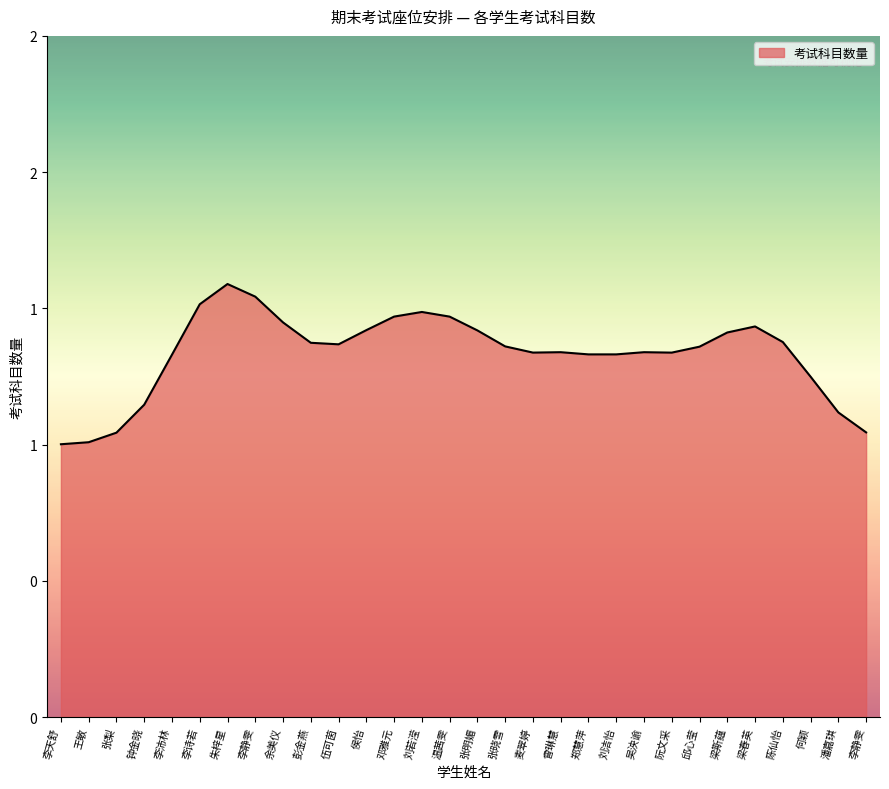

How many points are lower than both their immediate neighbors (excluding endpoints)?

4